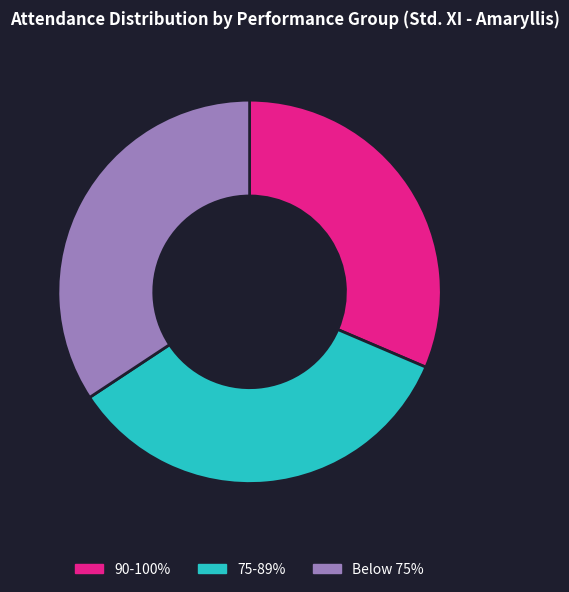

Does Below 75% represent more than half of the total?

No